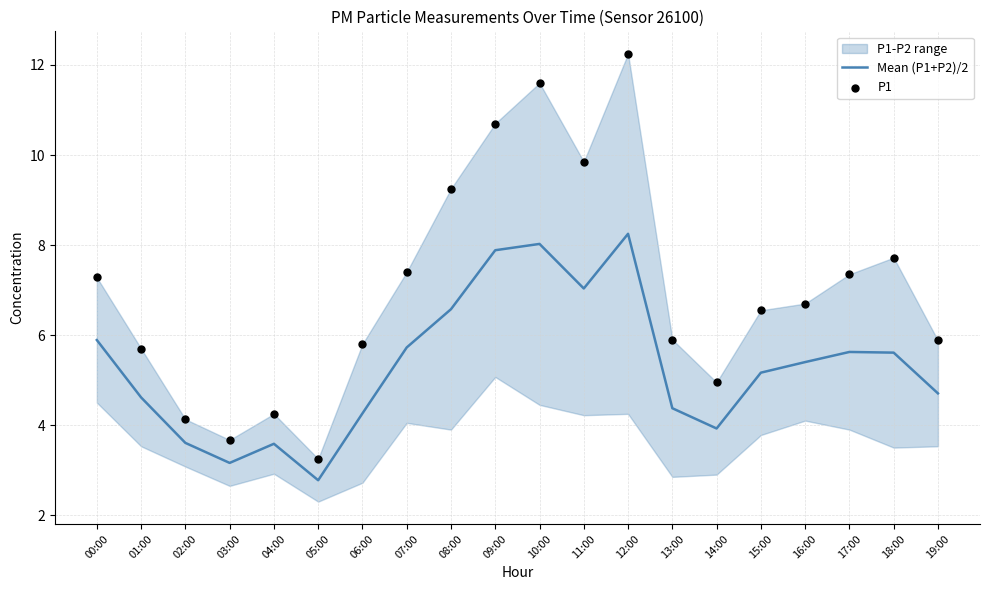

At which category is the sum across all series the highest?

12:00